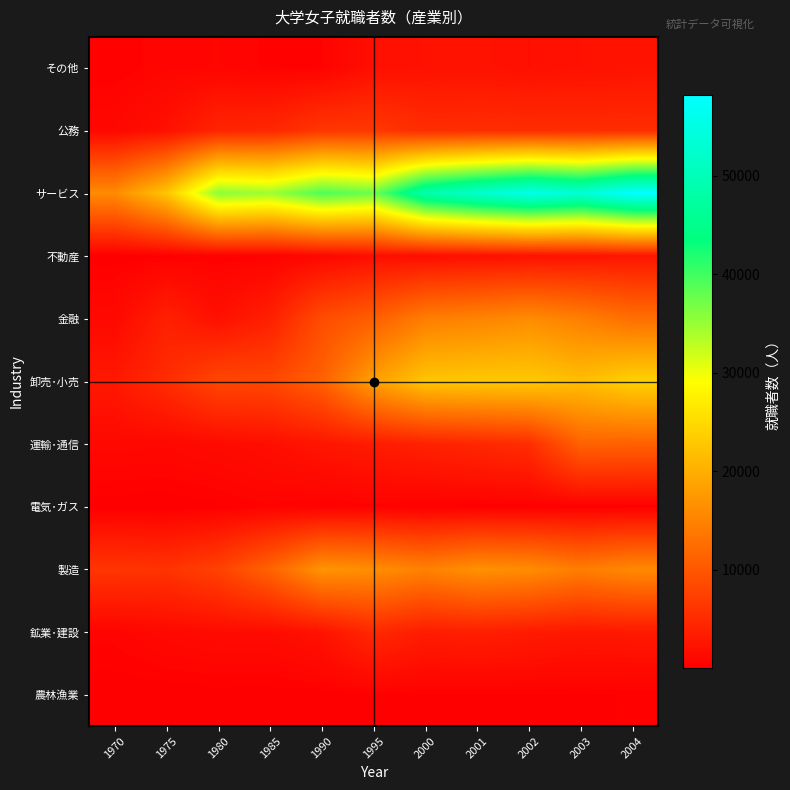

How many categories are shown in the chart?

11